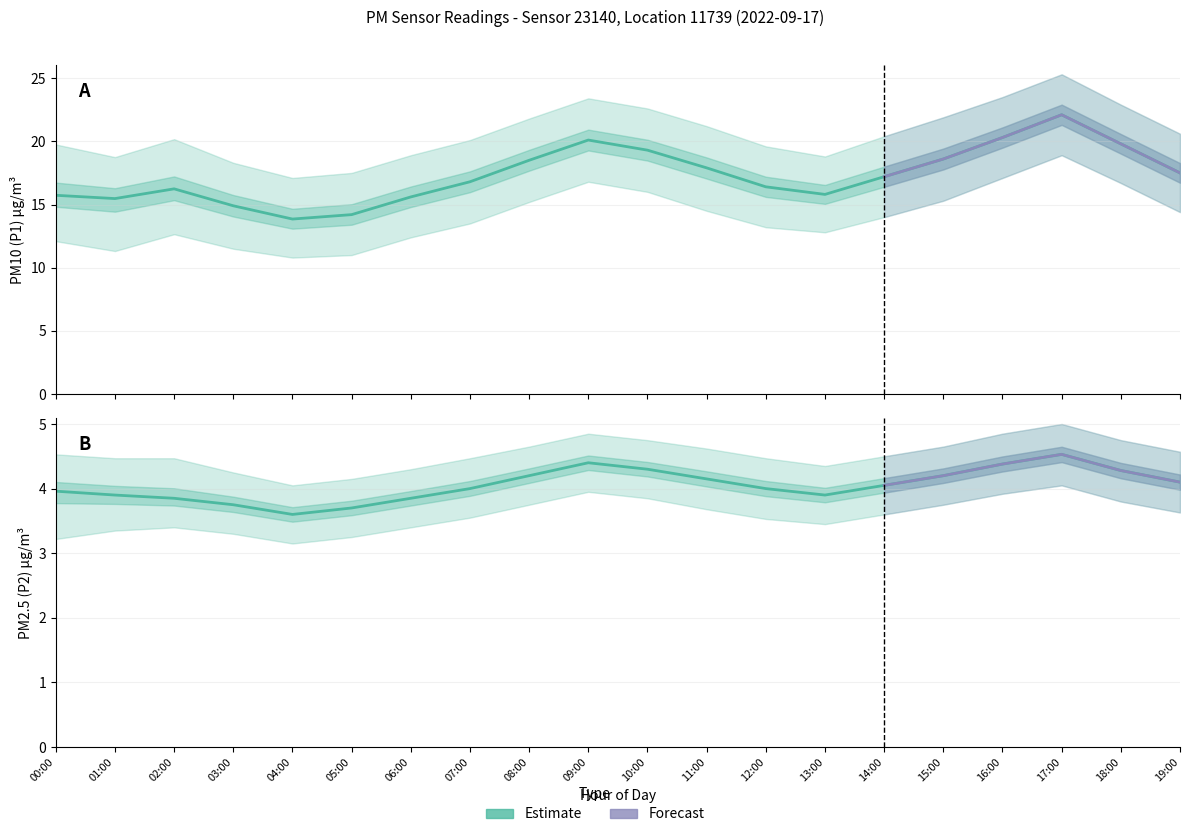

Is this an area chart (filled region under the line)?

No